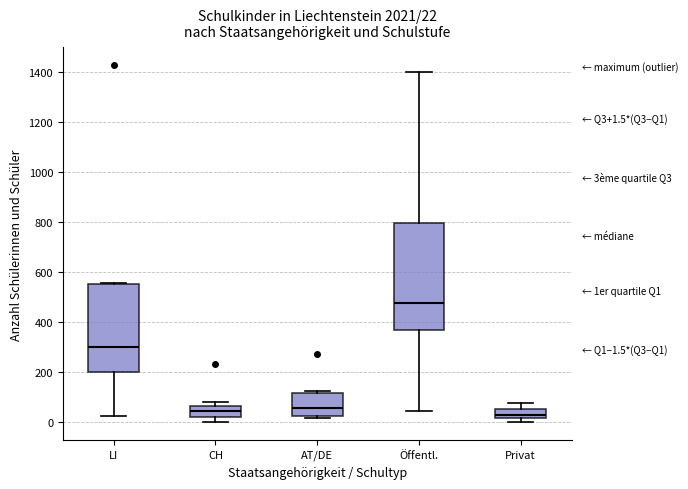

Which box is the tallest, from its lower edge to its upper edge?

Öffentl.